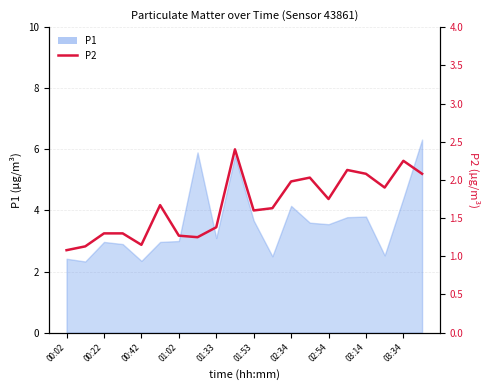

True or false: the data shows 0.4 at 00:02.

False